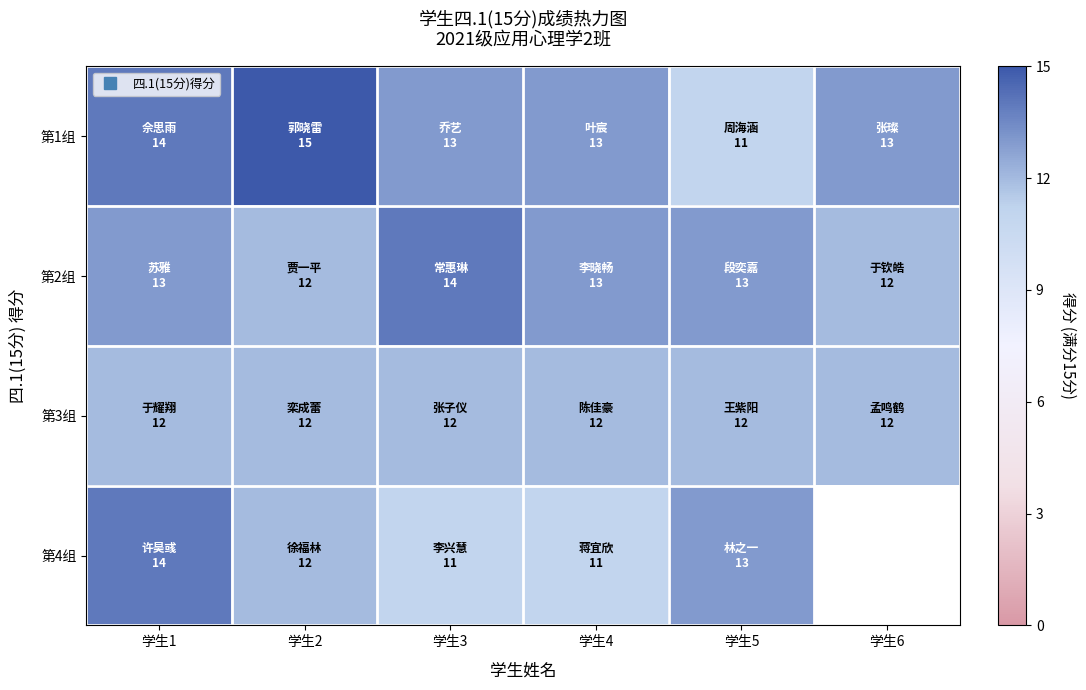

The value of 第3组 at 学生4 is 12.0. True or false?

True